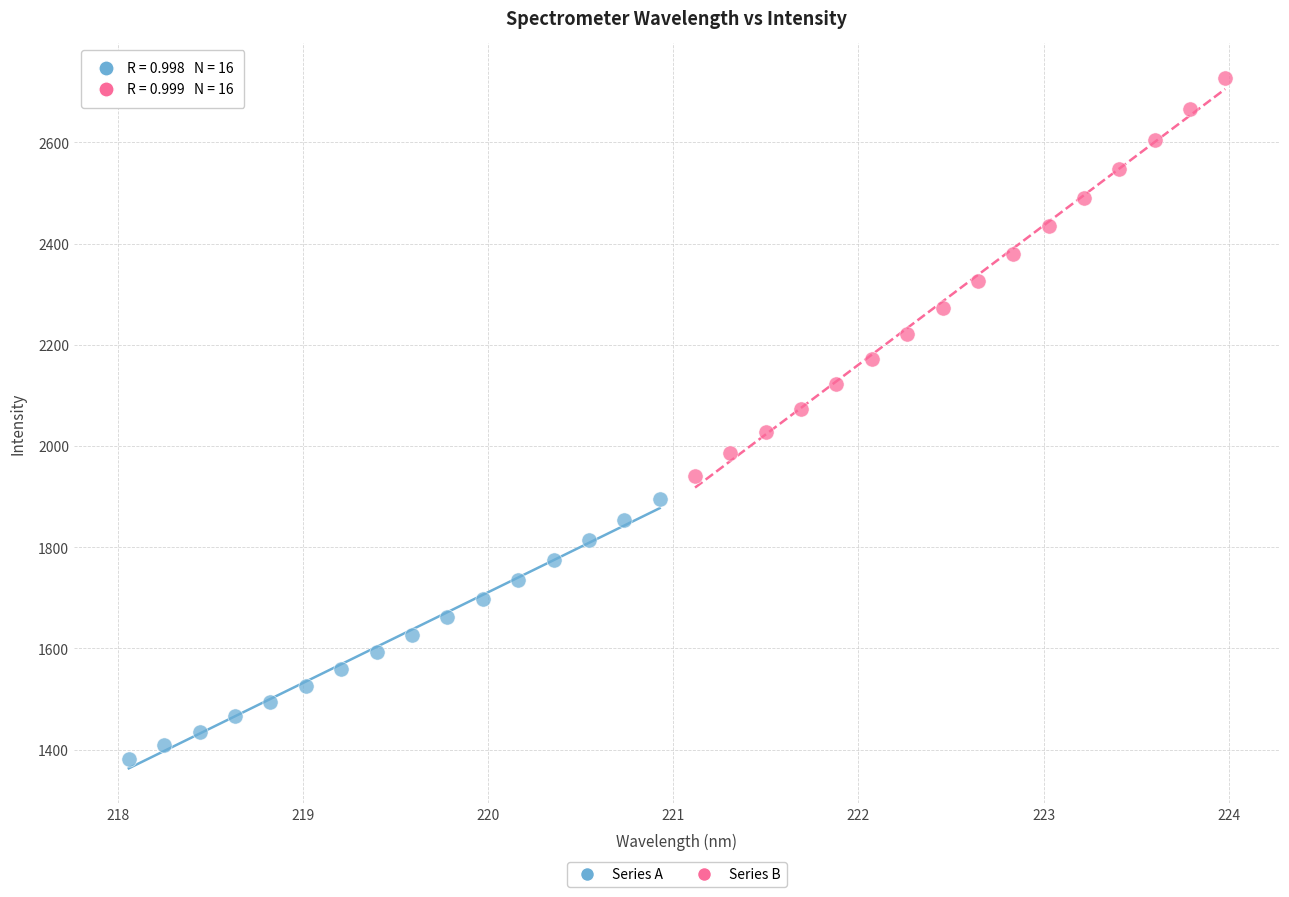

Which series reaches the maximum Y coordinate?

Series B